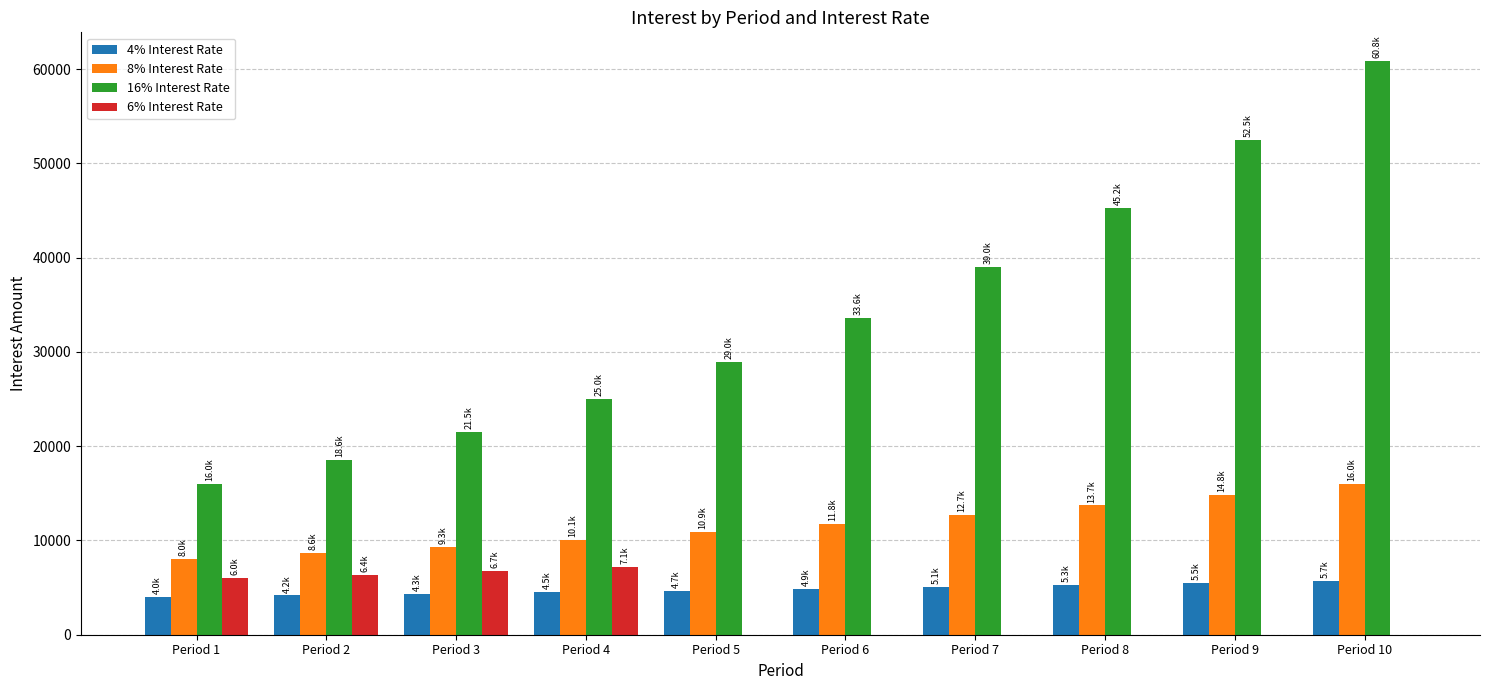

Does the chart contain stacked bars?

No